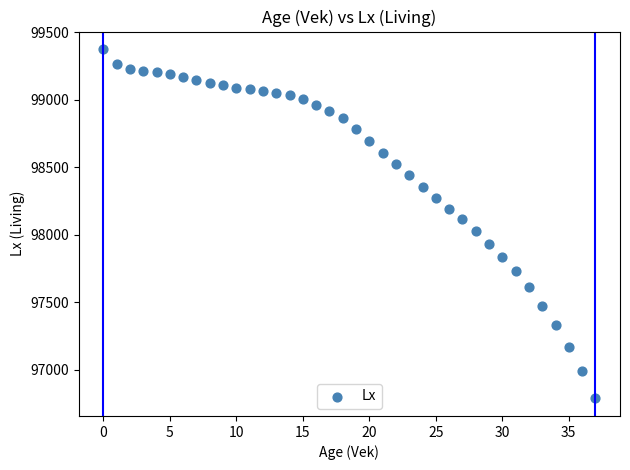

What is the range of Y values (max minus min)?

2589.9